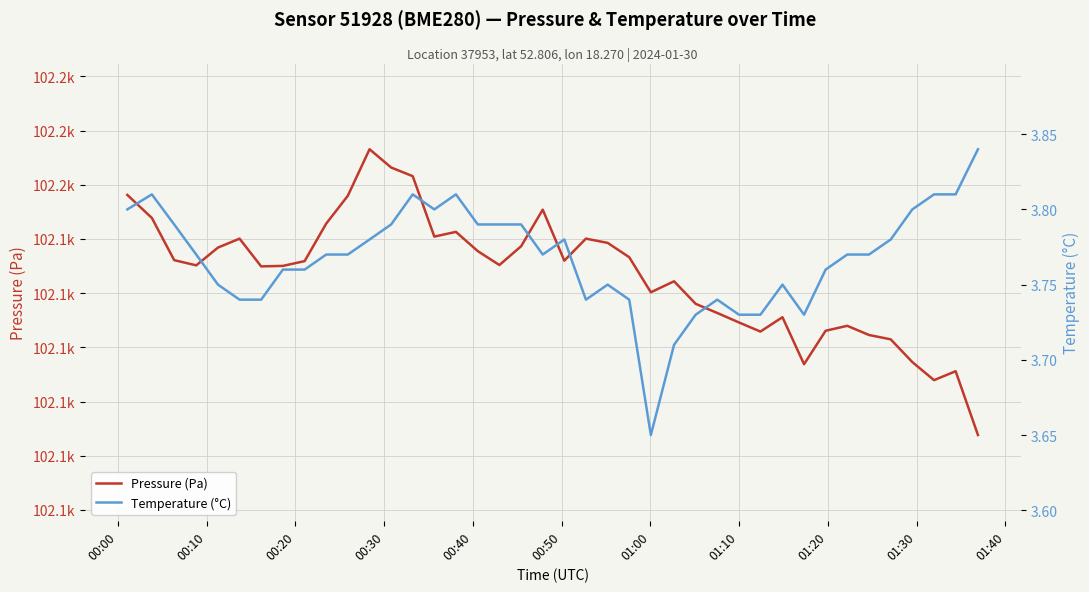

What is the maximum value shown in the chart?

102156.6